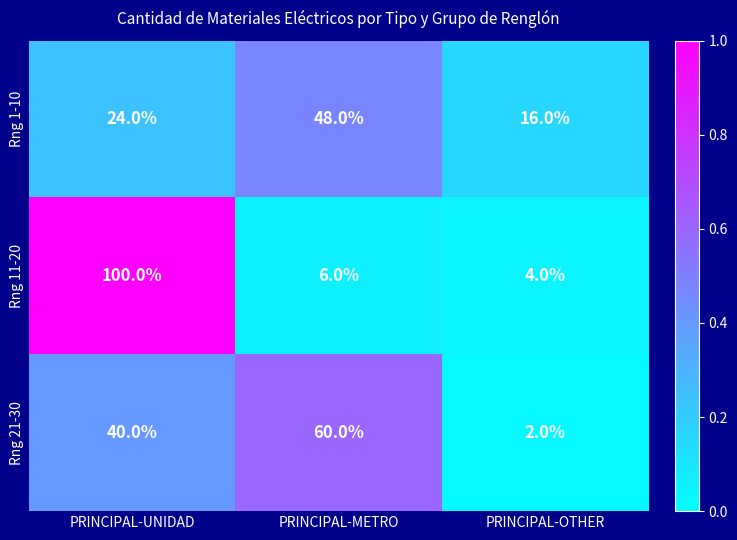

What value does the Rng 1-10 series have at PRINCIPAL-METRO, to the nearest 5?

50